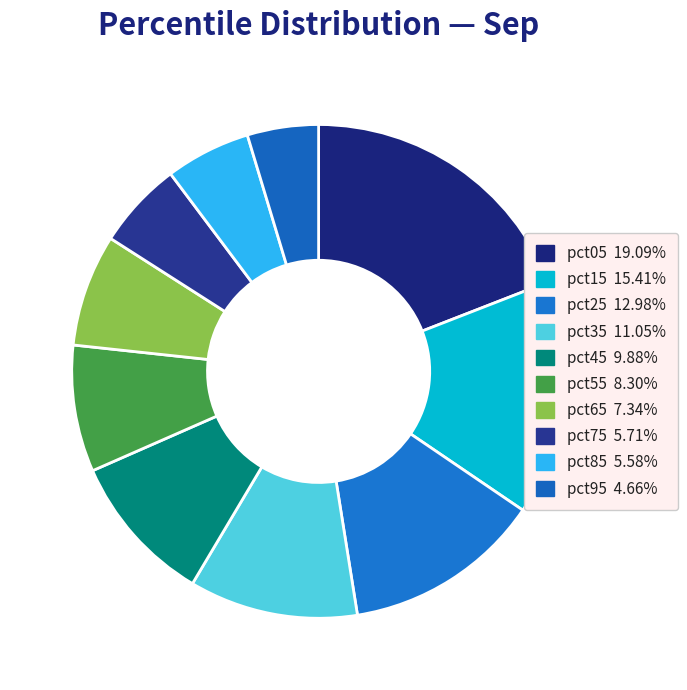

Which has a higher value, pct85 or pct15?

pct15